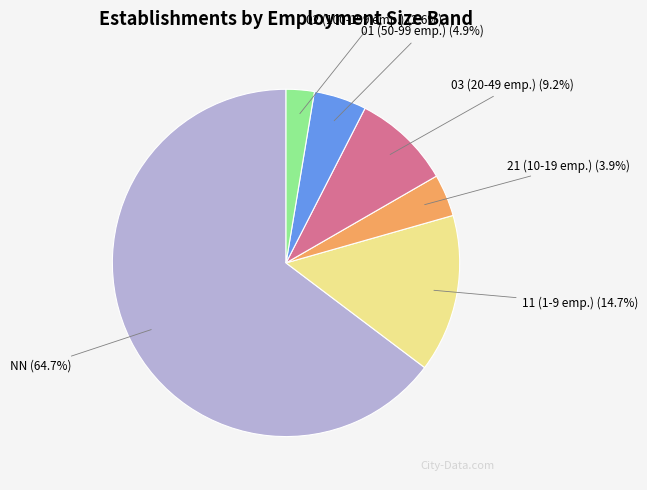

Is there any slice that represents more than half of the pie?

Yes